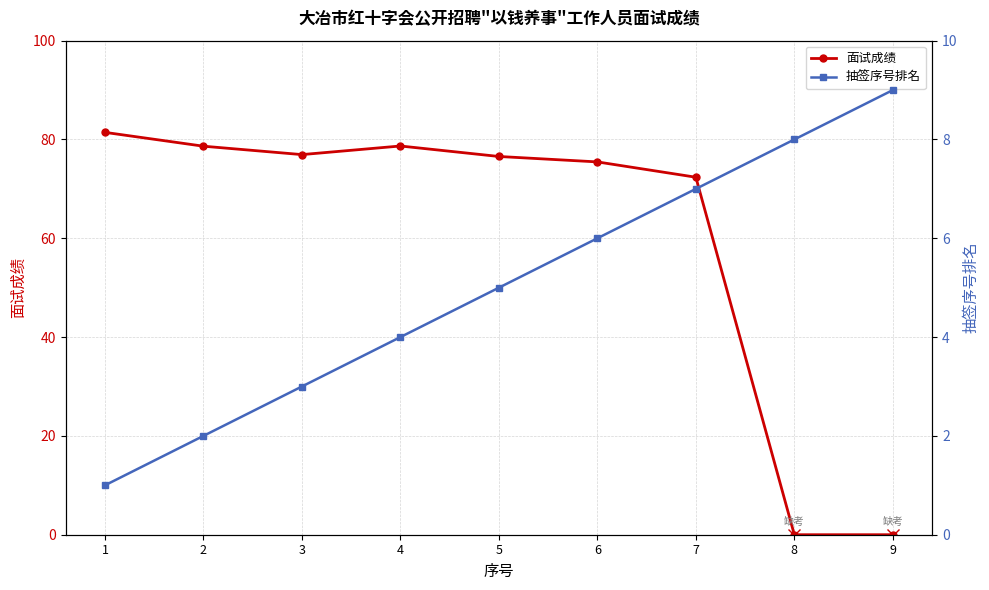

What is the spread (max minus min) of values at 4?

74.7